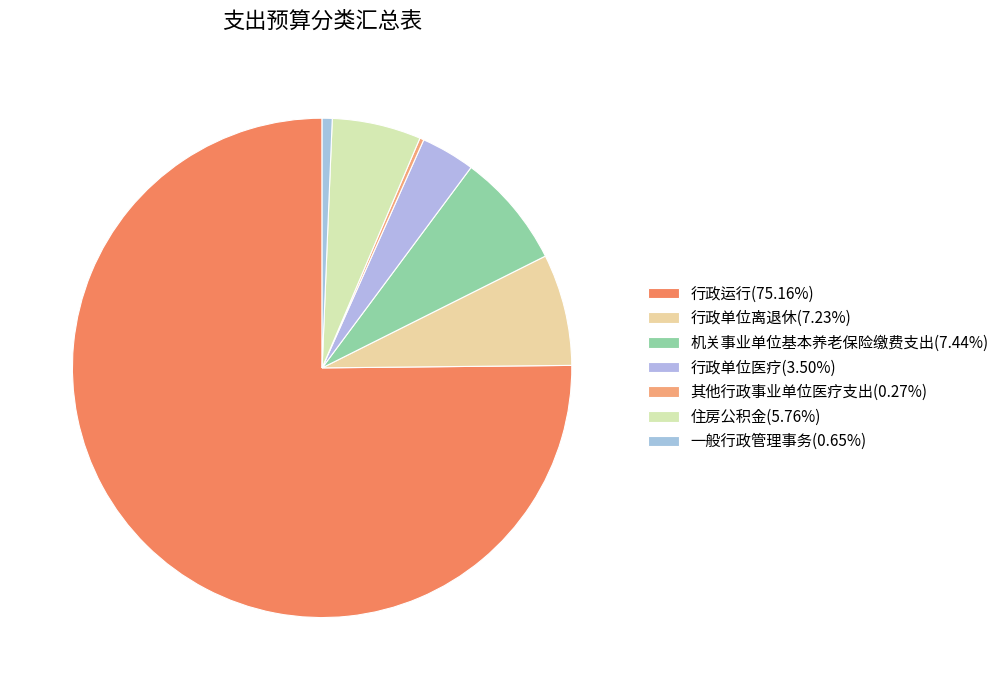

What is the change in value from 行政运行 to 行政单位医疗?

-441.2